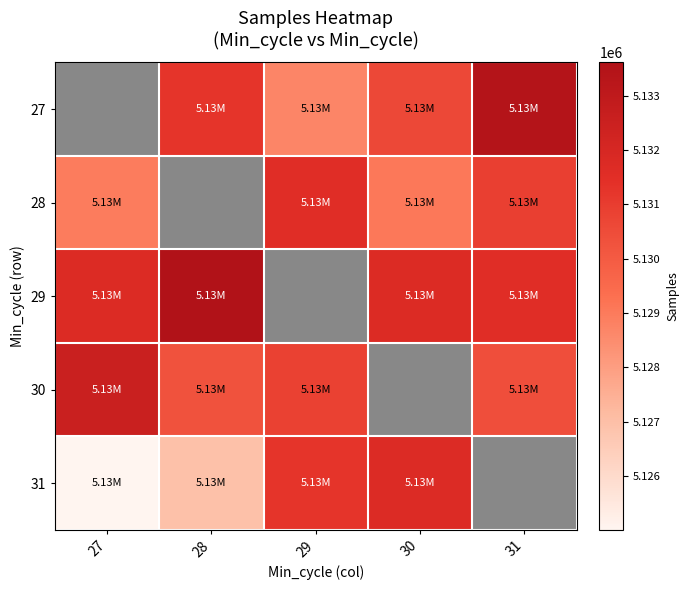

Is it true that 27 equals 5130620 at 30?

True